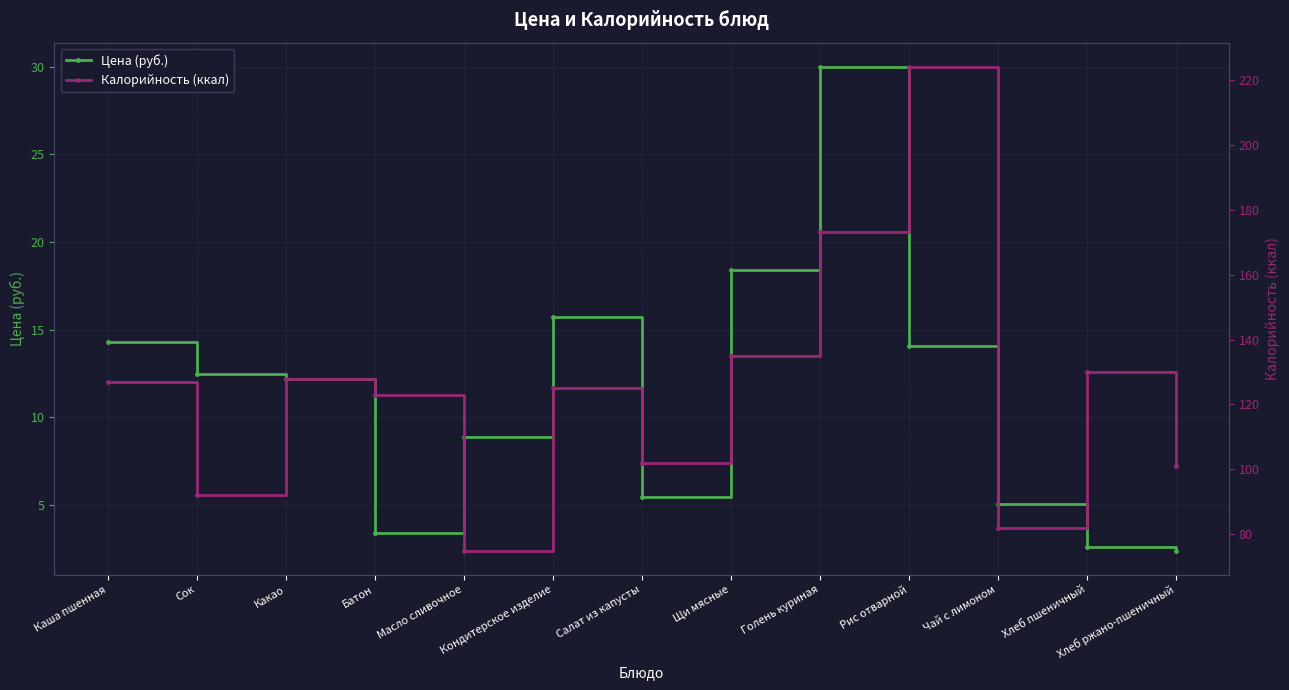

How many lines are shown in the chart?

2